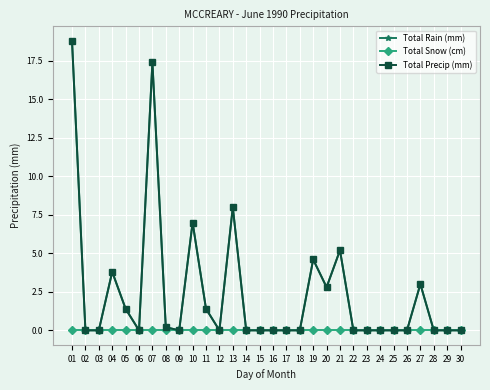

Is this an area chart (filled region under the line)?

No